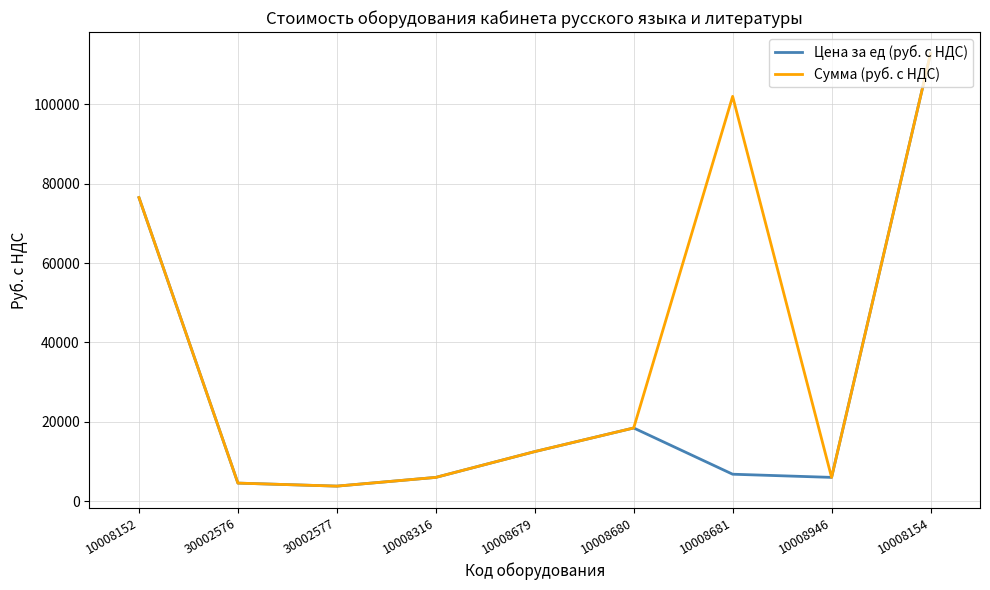

How many lines are shown in the chart?

2